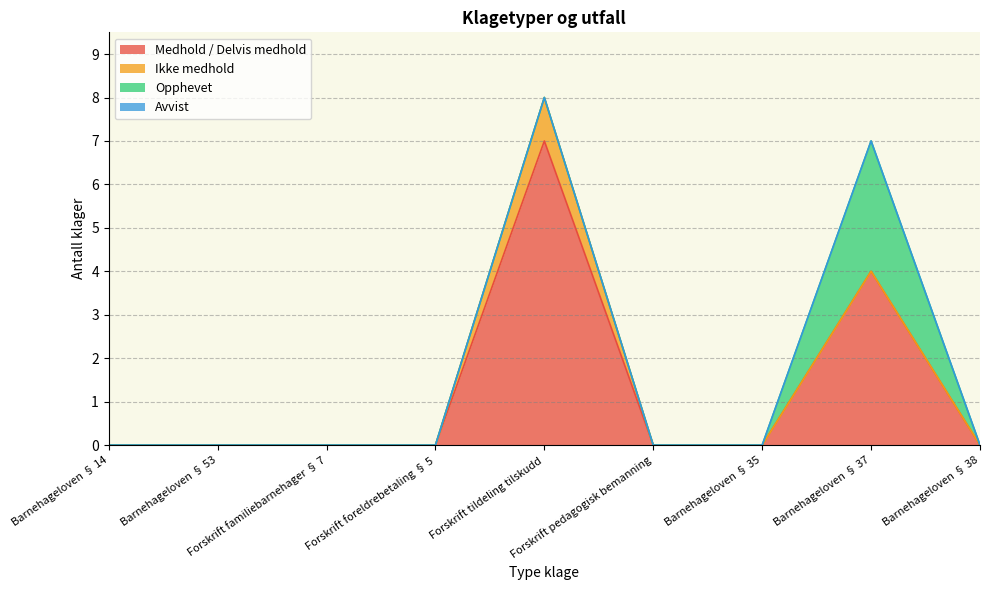

In Ikke medhold, how many points are higher than both neighbors (excluding endpoints)?

1